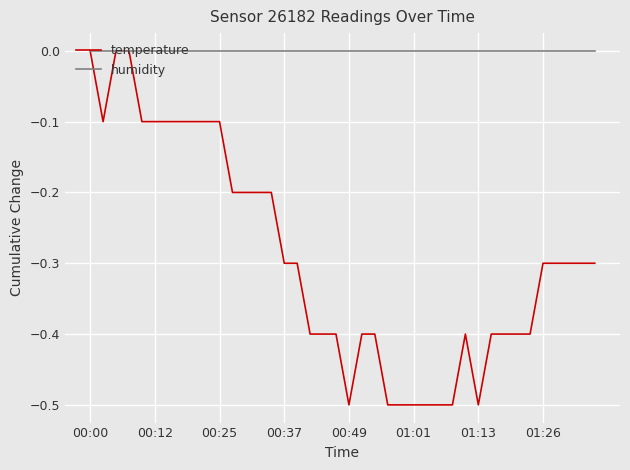

Reading left to right, transcribe all the data shown in this chart.

temperature: 0.0	-0.1	0.0	0.0	-0.1	-0.1	-0.1	-0.1	-0.1	-0.1	-0.1	-0.2	-0.2	-0.2	-0.2	-0.3	-0.3	-0.4	-0.4	-0.4	-0.5	-0.4	-0.4	-0.5	-0.5	-0.5	-0.5	-0.5	-0.5	-0.4	-0.5	-0.4	-0.4	-0.4	-0.4	-0.3	-0.3	-0.3	-0.3	-0.3
humidity: 0.0	0.0	0.0	0.0	0.0	0.0	0.0	0.0	0.0	0.0	0.0	0.0	0.0	0.0	0.0	0.0	0.0	0.0	0.0	0.0	0.0	0.0	0.0	0.0	0.0	0.0	0.0	0.0	0.0	0.0	0.0	0.0	0.0	0.0	0.0	0.0	0.0	0.0	0.0	0.0